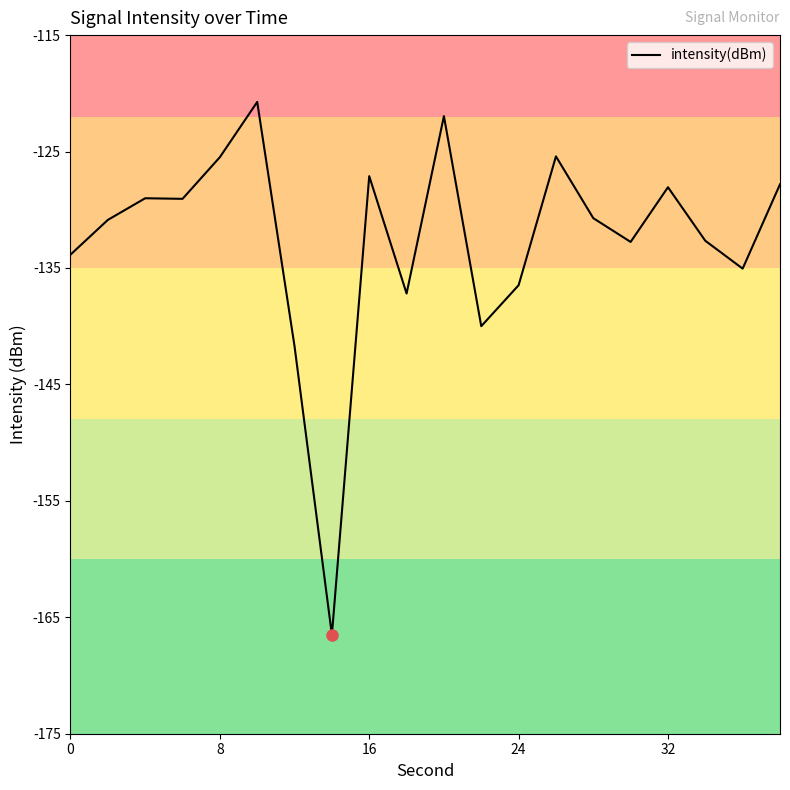

What is the smallest value displayed?

-166.5